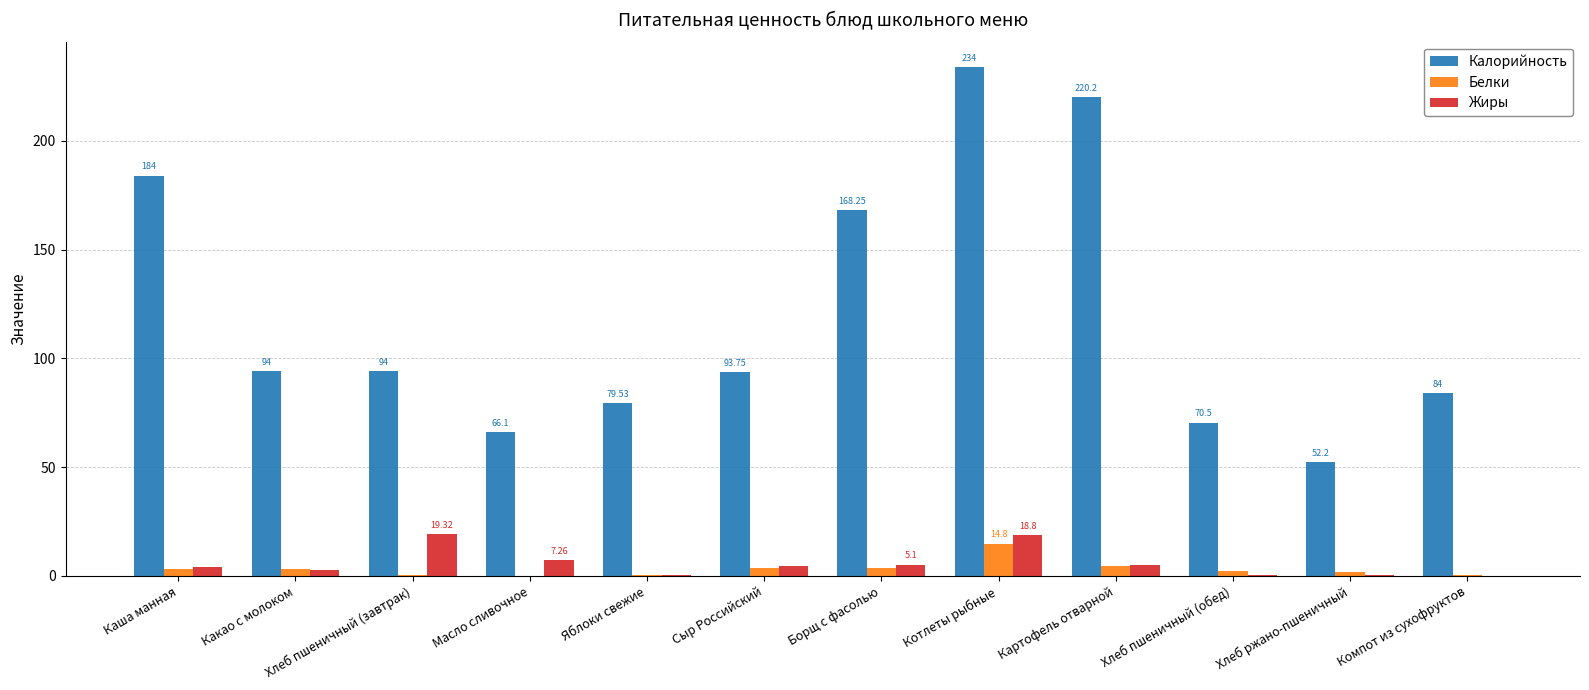

True or false: Калорийность has a value of 66.1 at Масло сливочное.

True